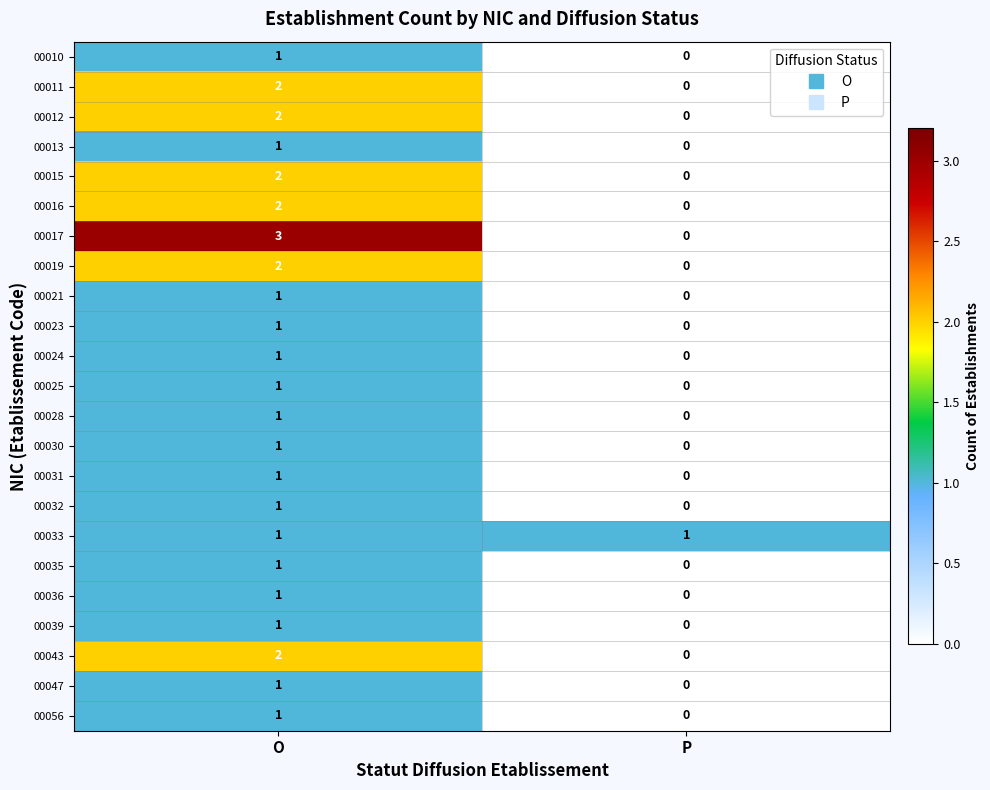

At which category is the sum across all series the highest?

O